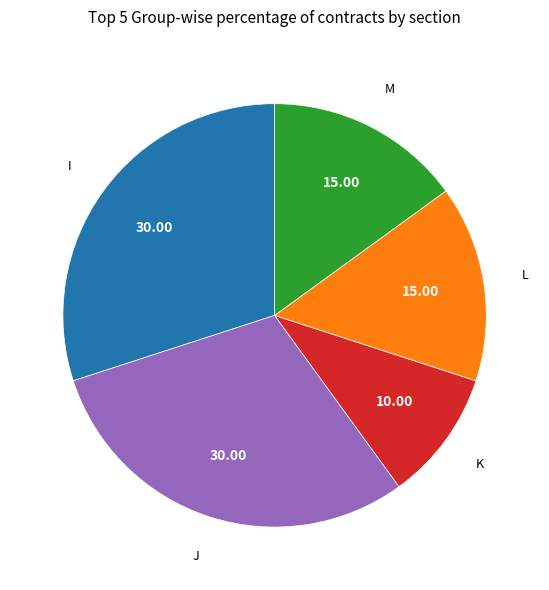

Is it true that M is 23% of the pie?

False